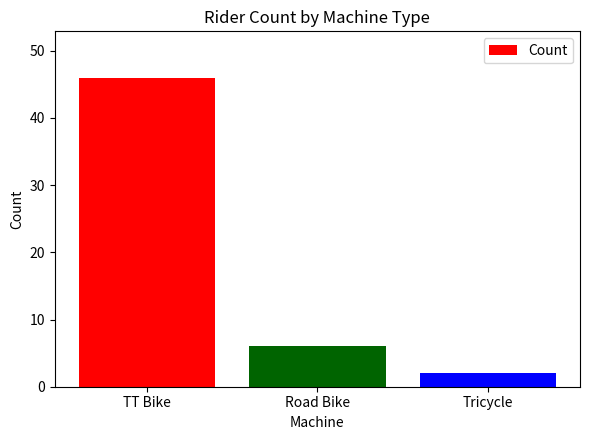

At which category does the chart reach its peak across all series?

TT Bike